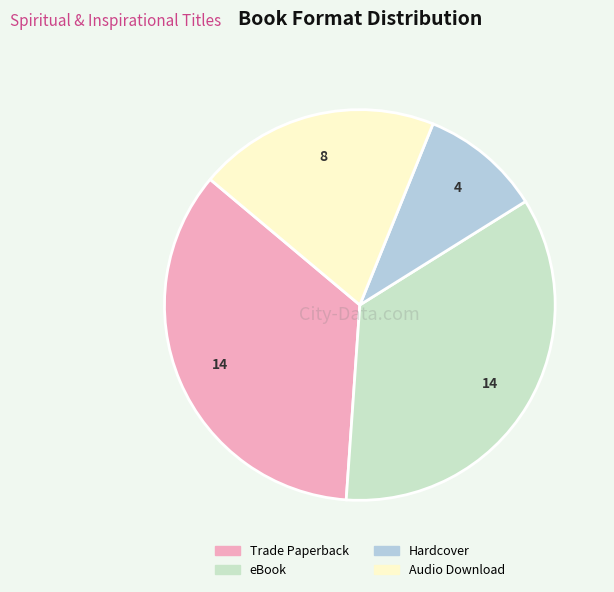

Is Trade Paperback the majority of the pie?

No